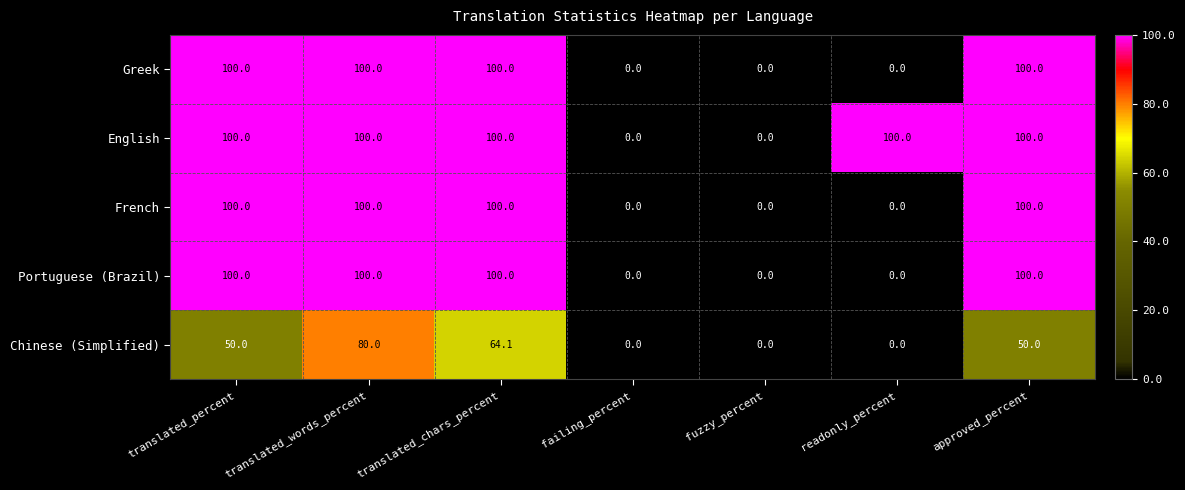

What is the difference between the maximum and minimum values in the English series?

100.0